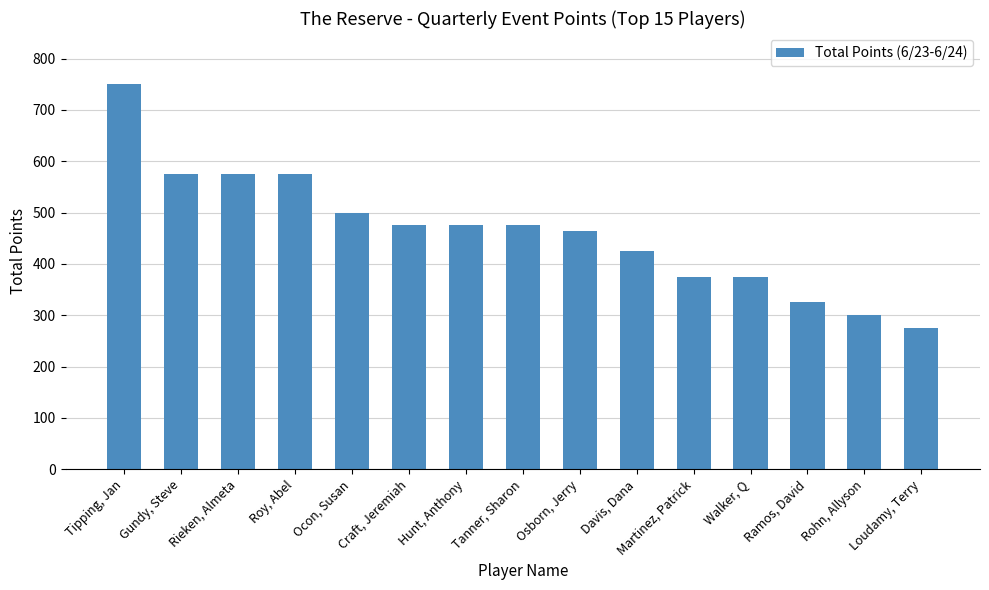

What position from the left is Tanner, Sharon?

8